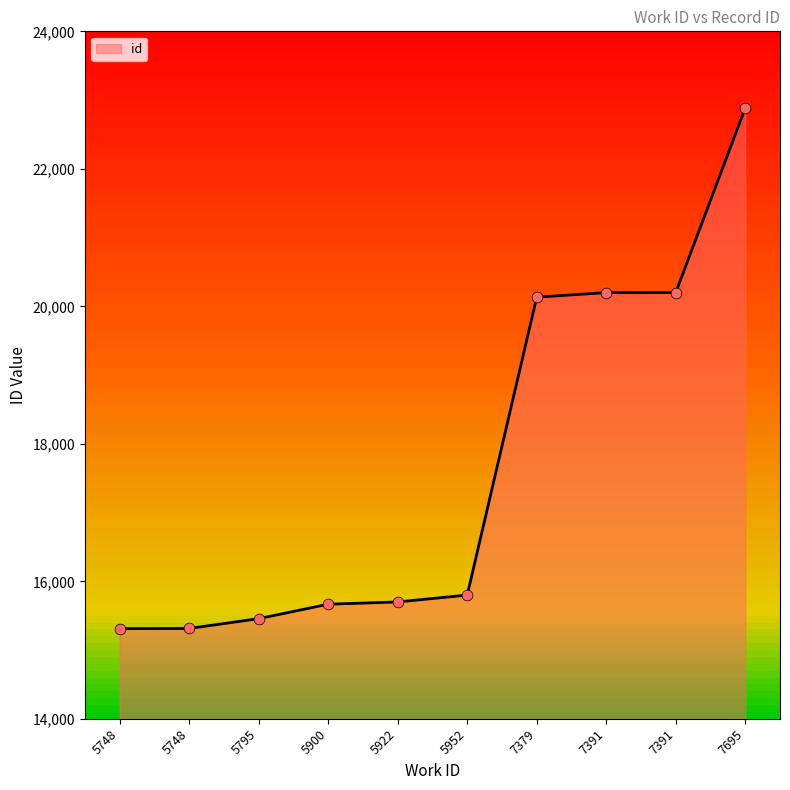

How many lines are shown in the chart?

1